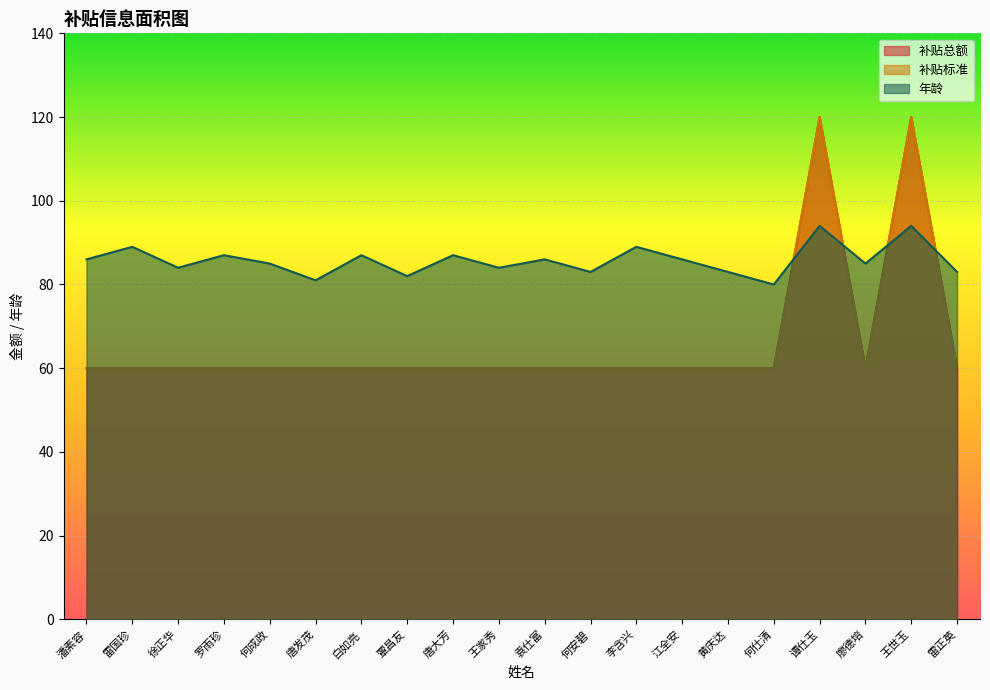

What is the total value across all series at 何成政?

205